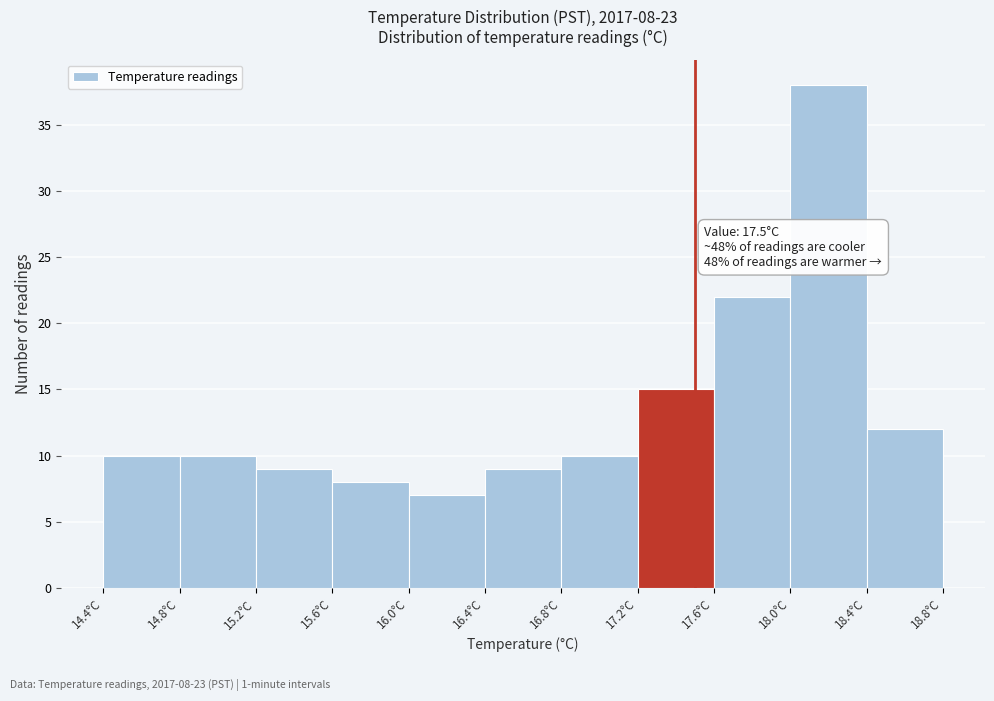

Which range on the x-axis has the tallest bar?

18.0 to 18.4